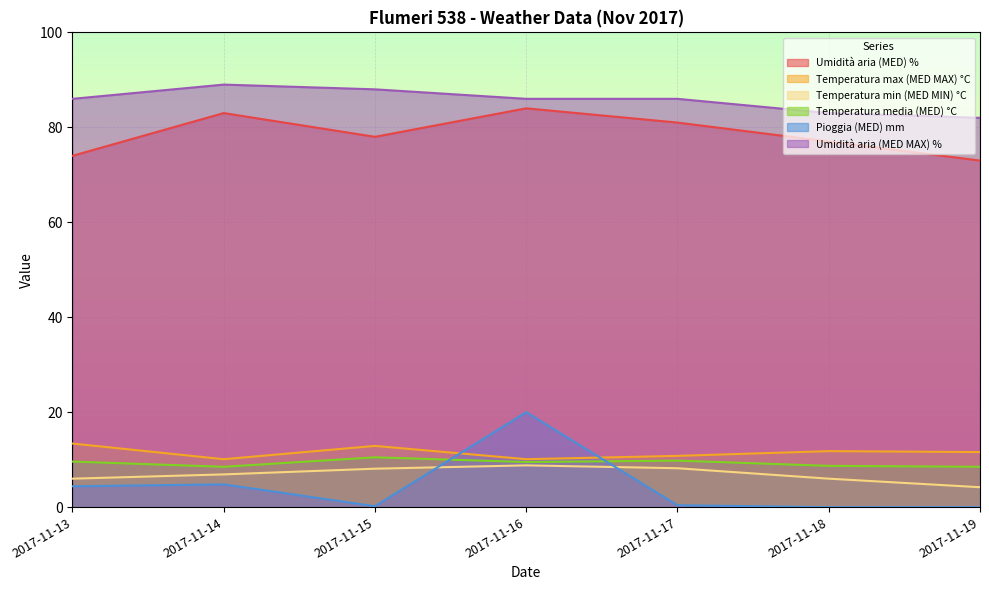

Which category has the highest value in the Umidità aria (MED) % series?

2017-11-16